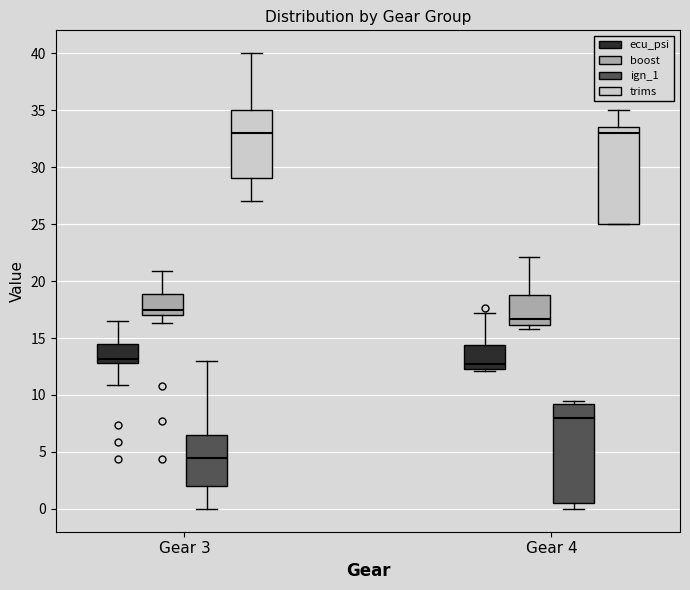

Reading left to right, read every box against the y-axis: the position of its median line, the range the box covers, and the ends of its whiskers. The values are not printed on the chart, so give them approximately, as read against the axis.

Gear 3 (ecu_psi): median 13.0 (just above the box's lower edge), box 13.0 to 14.5, whiskers 11.0 to 16.5
Gear 3 (boost): median 17.5, box 17.0 to 19.0, whiskers 16.5 to 21.0
Gear 3 (ign_1): median 4.5, box 2.0 to 6.5, whiskers 0.0 to 13.0
Gear 3 (trims): median 33.0, box 29.0 to 35.0, whiskers 27.0 to 40.0
Gear 4 (ecu_psi): median 12.5 (just above the box's lower edge), box 12.5 to 14.5, whiskers 12.0 to 17.0
Gear 4 (boost): median 16.5, box 16.0 to 19.0, whiskers 16.0 (just below the box's lower edge) to 22.0
Gear 4 (ign_1): median 8.0, box 0.5 to 9.5, whiskers 0.0 to 9.5 (just above the box's upper edge)
Gear 4 (trims): median 33.0, box 25.0 to 33.5, whiskers 25.0 to 35.0